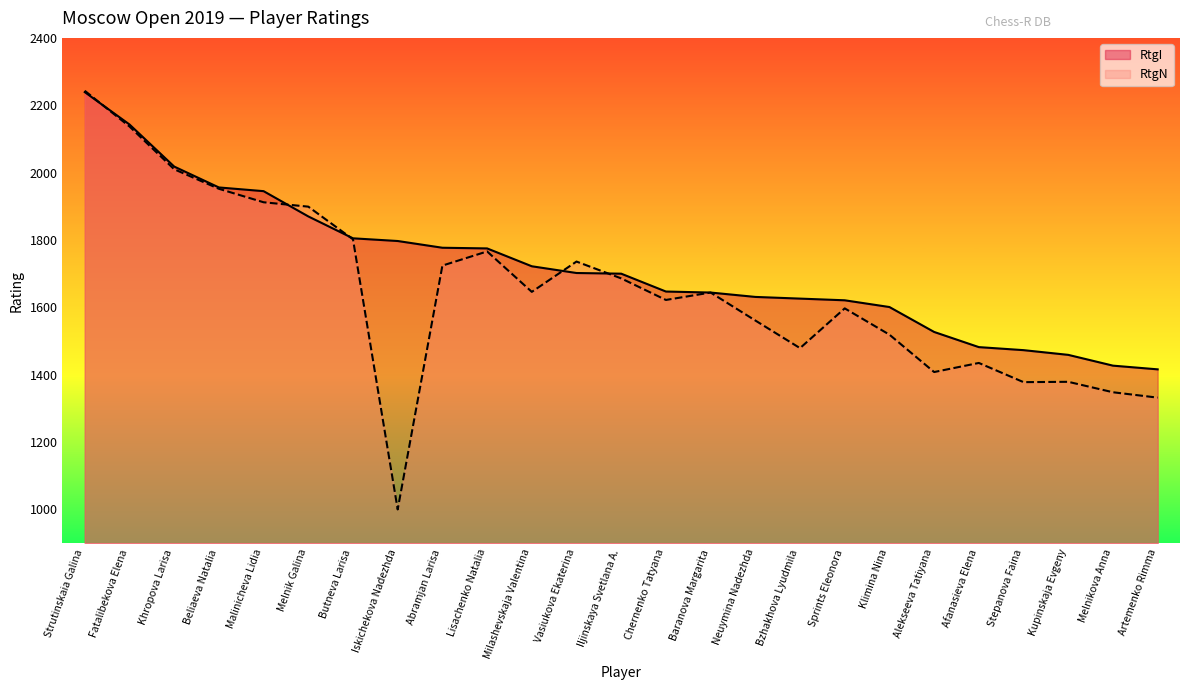

How many times do RtgI and RtgN cross each other?

5